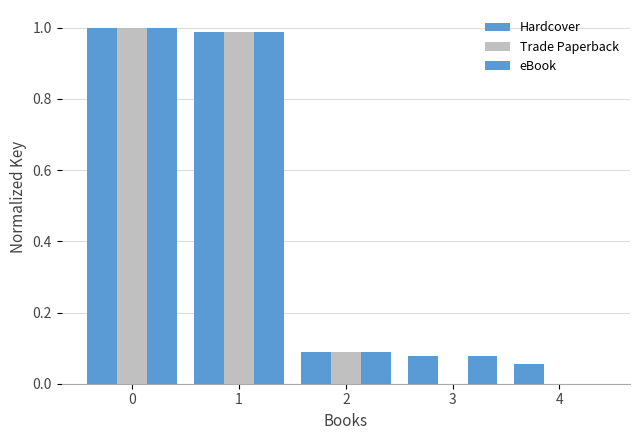

How many groups of bars are there?

5